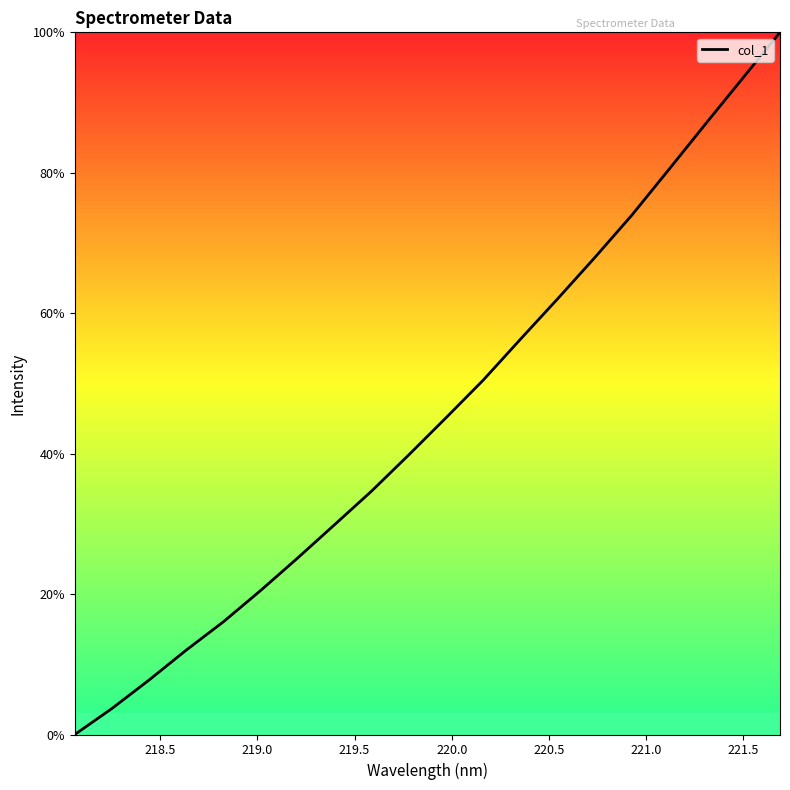

What is the maximum value shown in the chart?

100.0